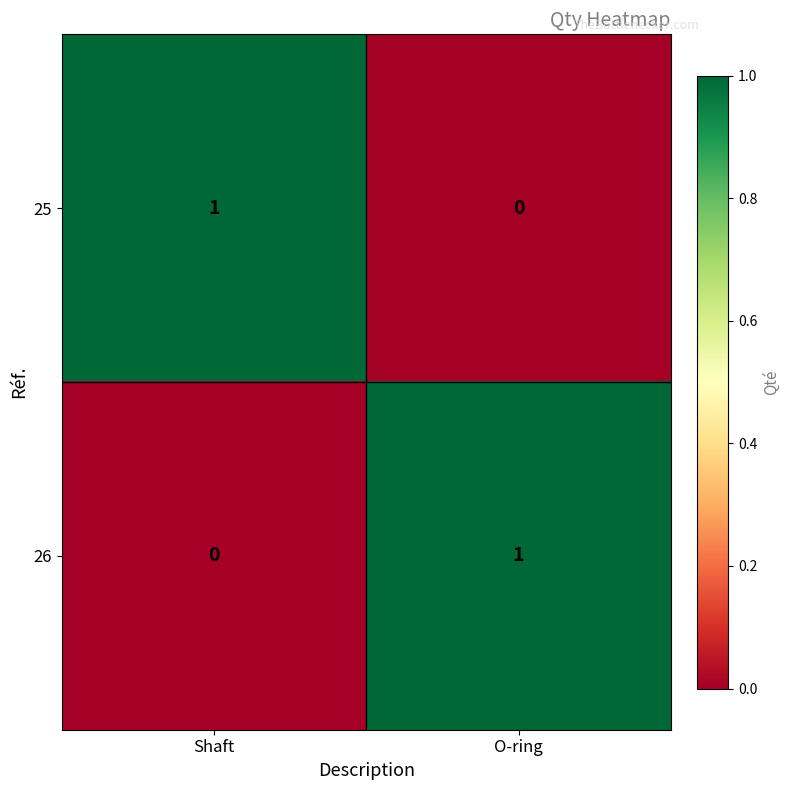

How many data points does each series have?

2